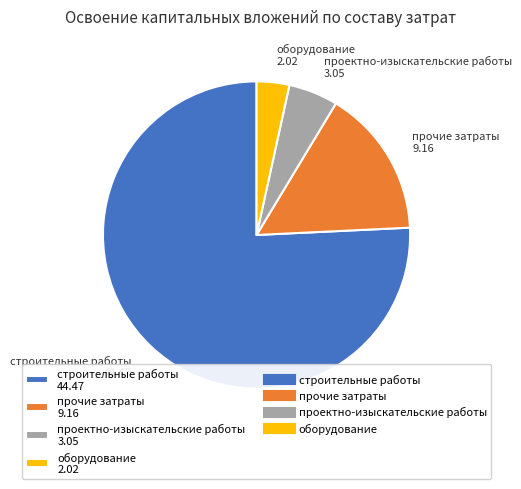

Combined, do строительные работы 44.47 and прочие затраты 9.16 account for over 50%?

Yes